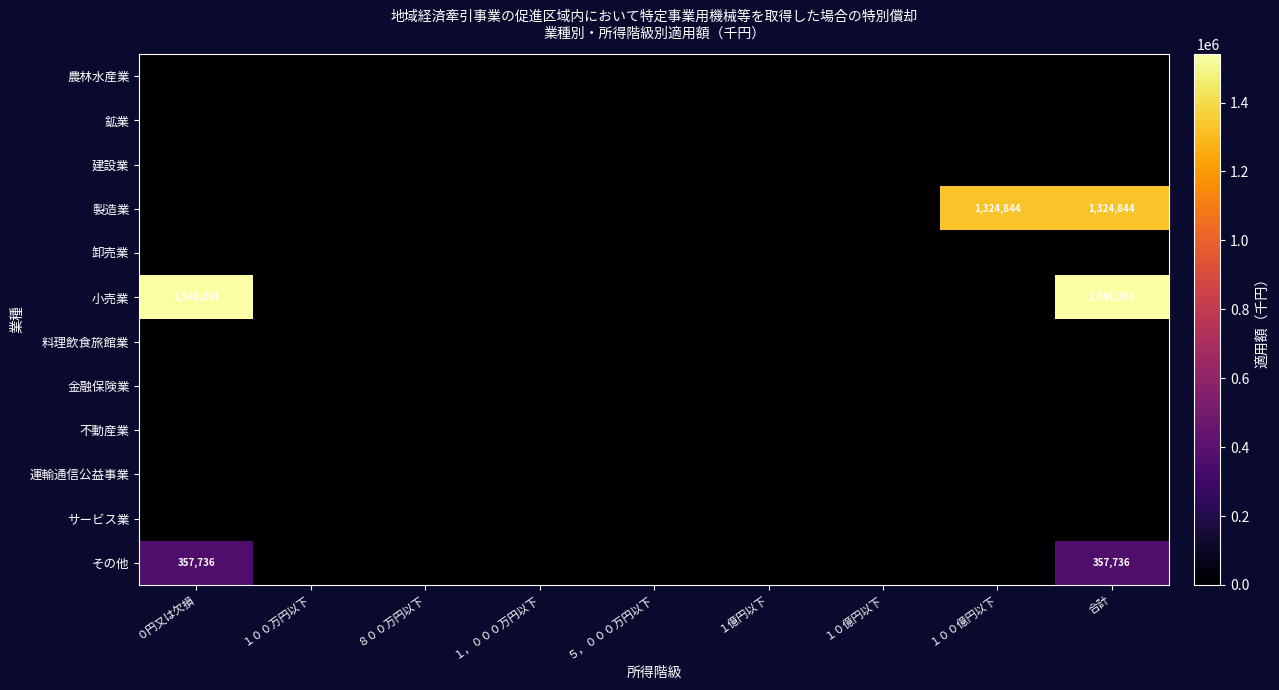

Is it true that 製造業 equals 528145 at 合計?

False